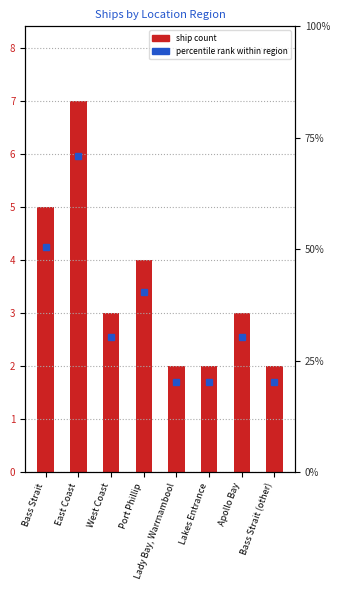

The chart shows a value of 3 at Lady Bay, Warrnambool. True or false?

False